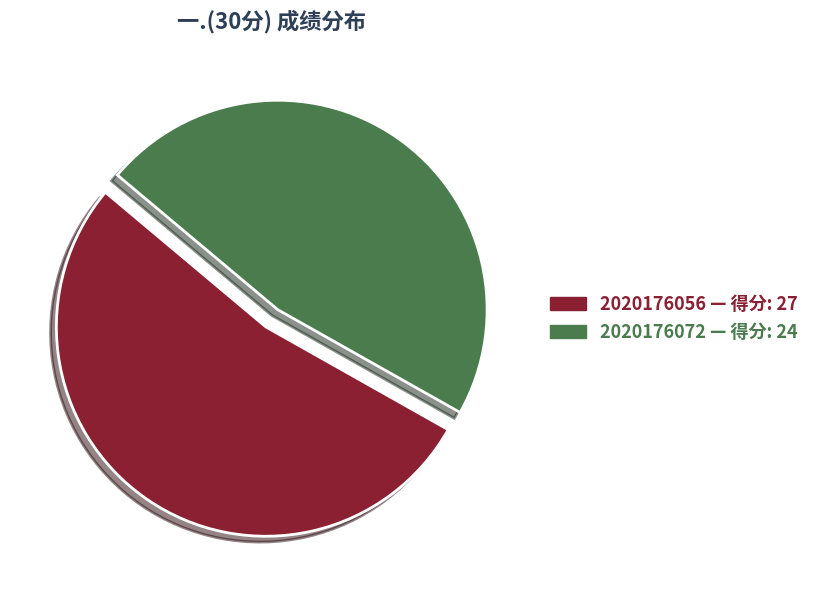

Is it true that 2020176056 is 47% of the pie?

False